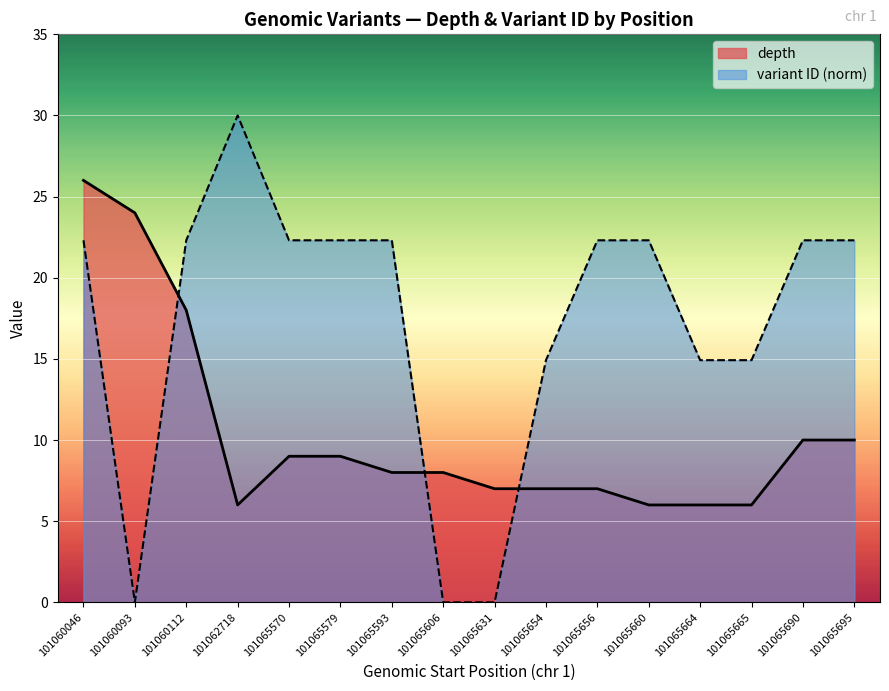

True or false: depth has a value of 34.5 at 101060046.

False